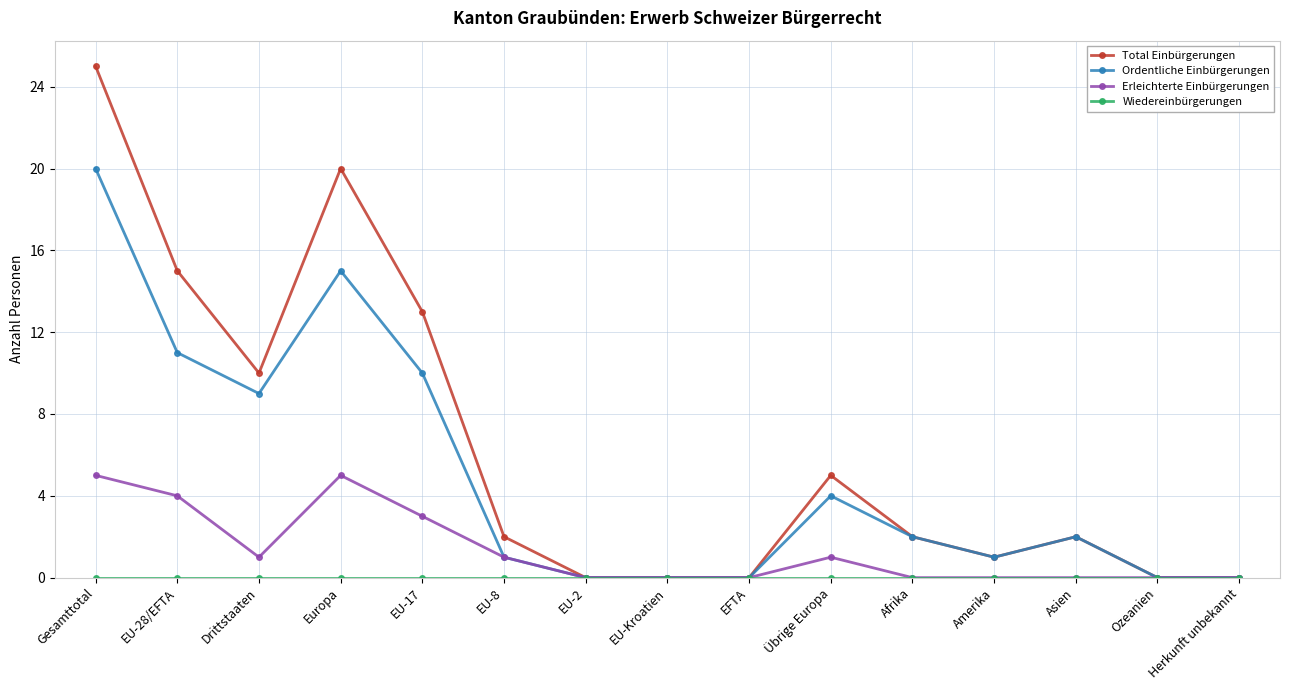

Where is the first local minimum for Total Einbürgerungen?

Drittstaaten